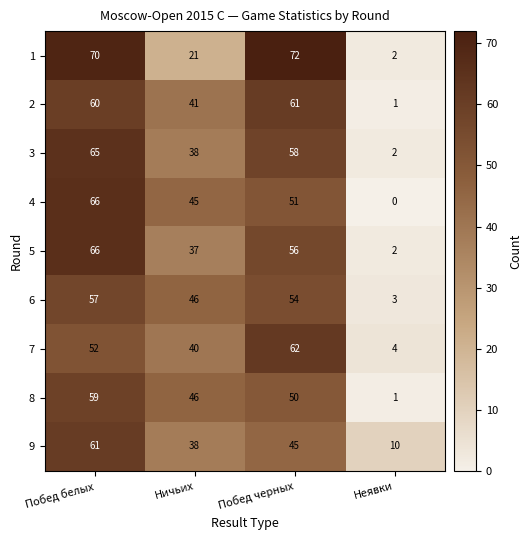

Which series has the widest spread of values?

1